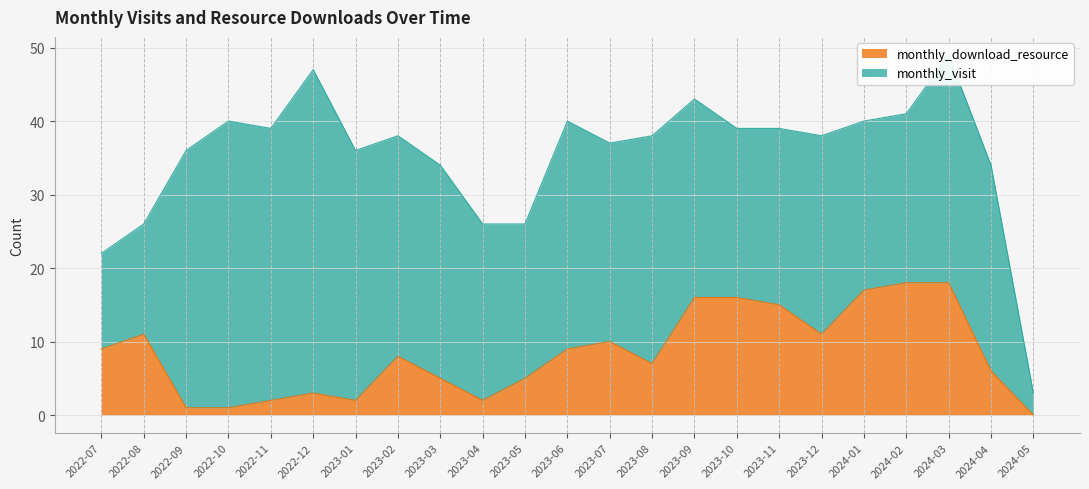

Which category has the highest value across all series?

2024-02